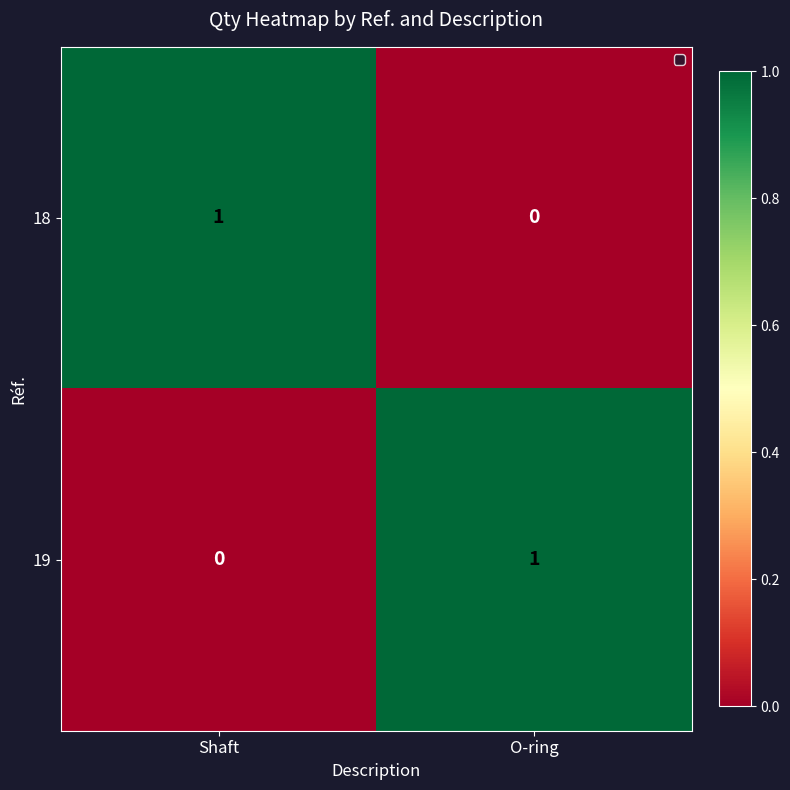

At which label does 19 reach its minimum?

Shaft